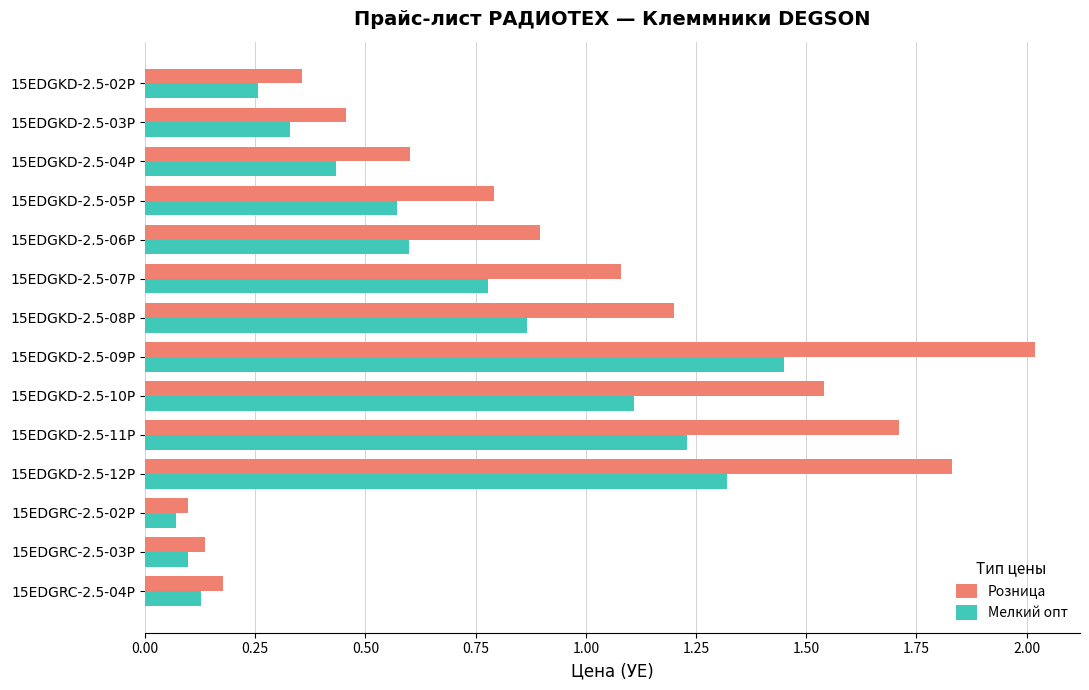

The value of Розница at 15EDGKD-2.5-10P is 2.2. True or false?

False